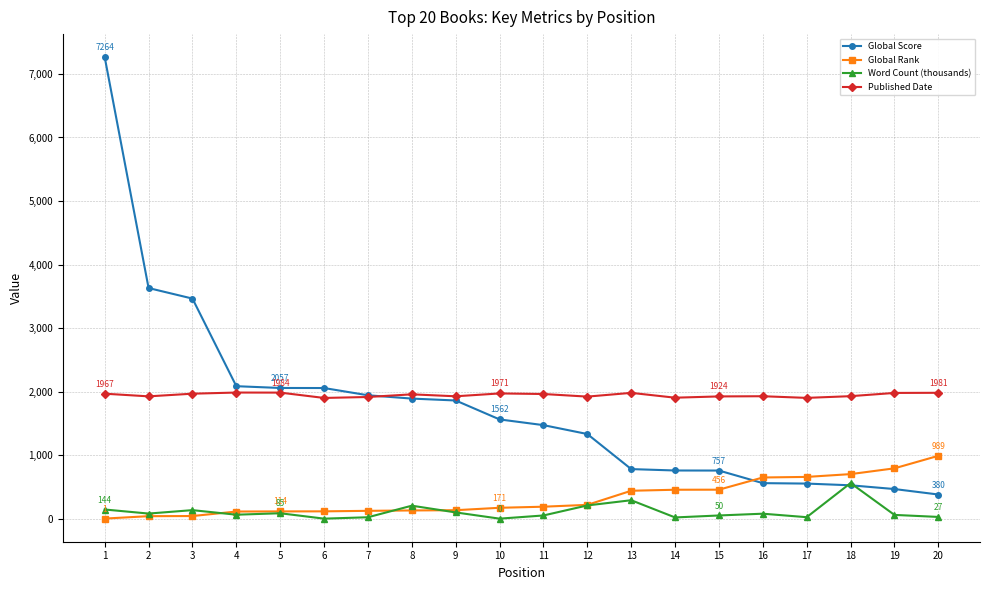

List the series in order of their peak value, highest first.

Global Score, Published Date, Global Rank, Word Count (thousands)